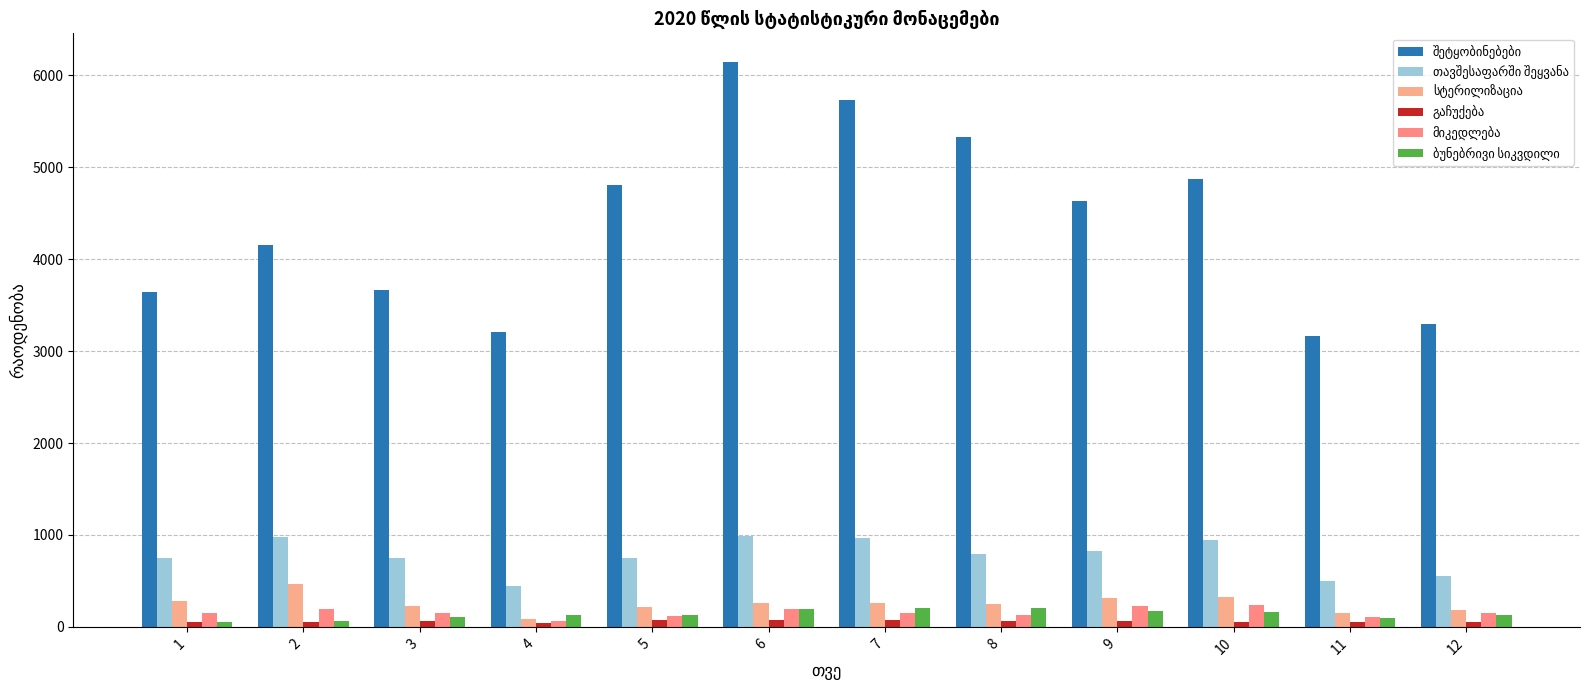

At which label does გაჩუქება reach its minimum?

4